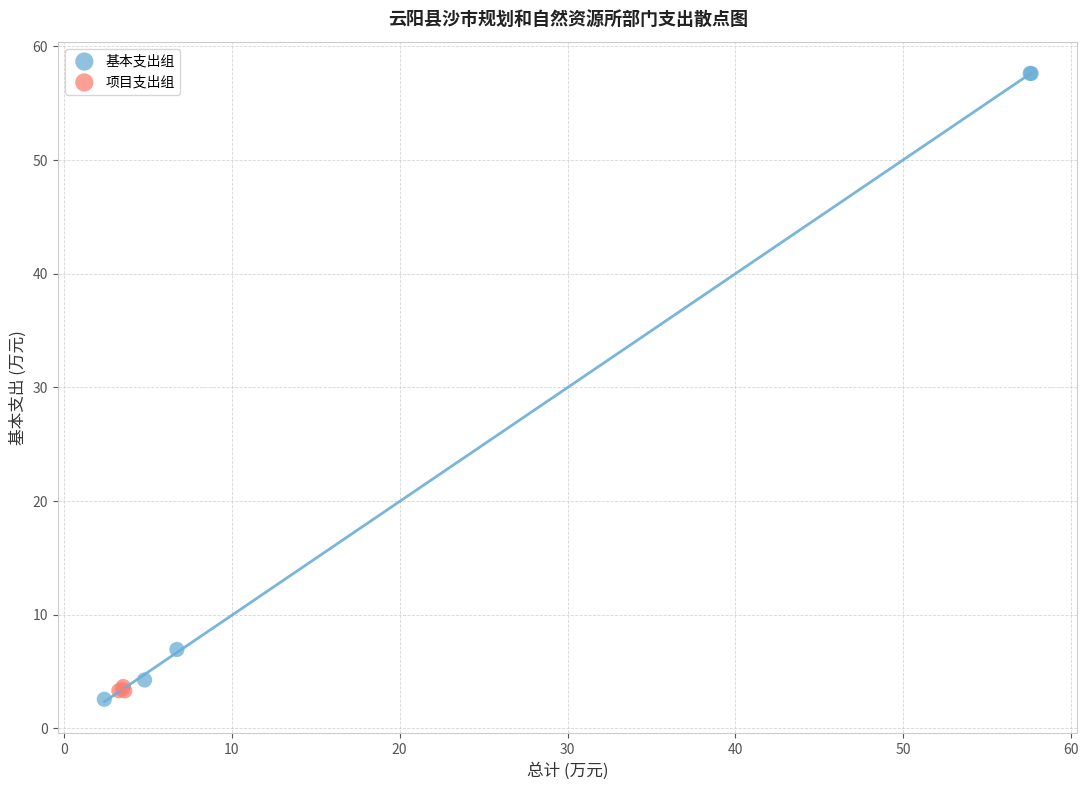

Which series has the widest spread of Y values?

基本支出组